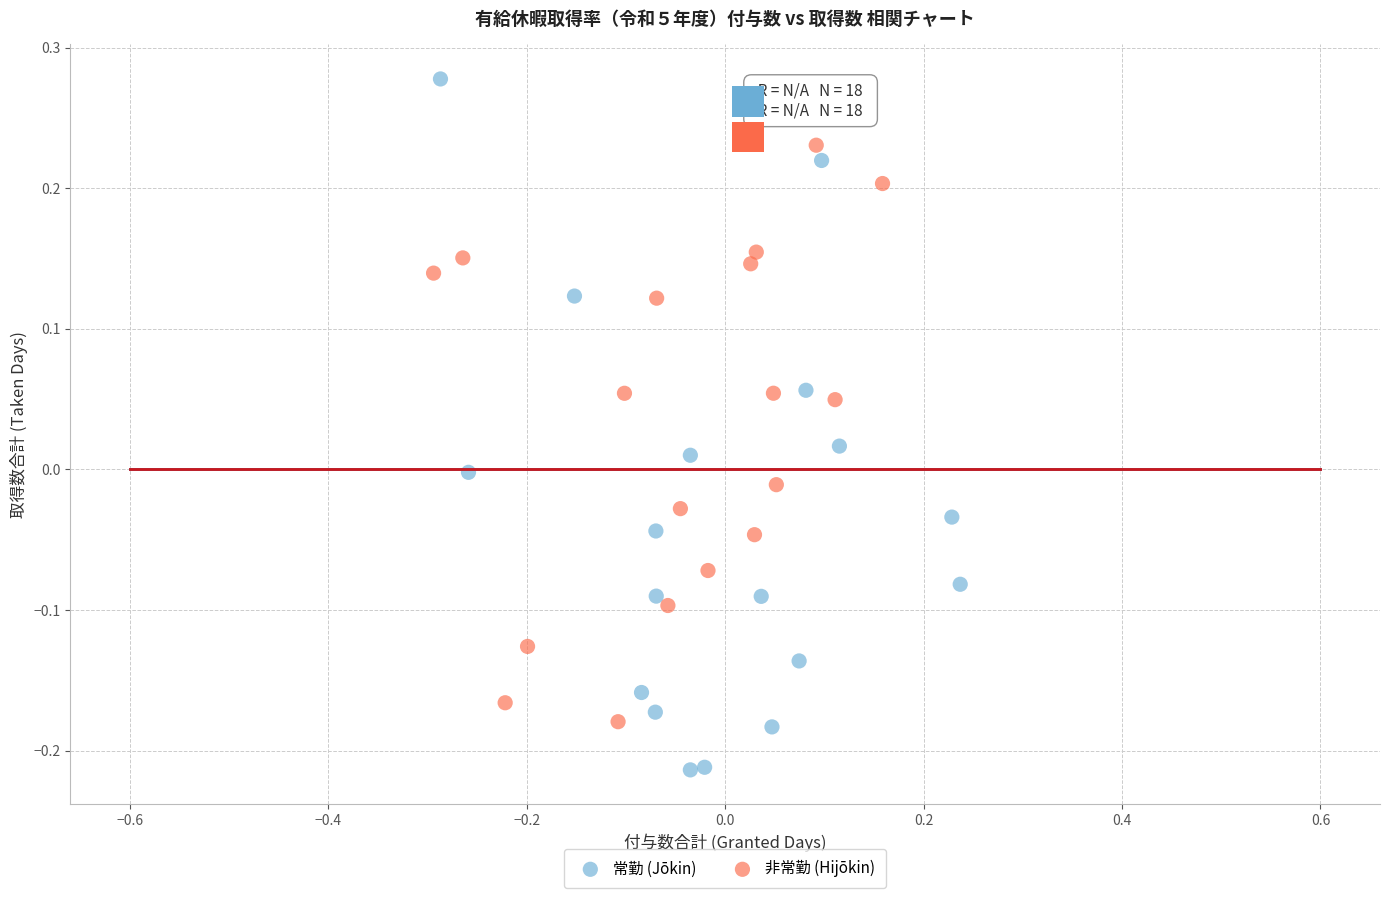

Which series contains the lowest Y value?

常勤 (Jōkin)